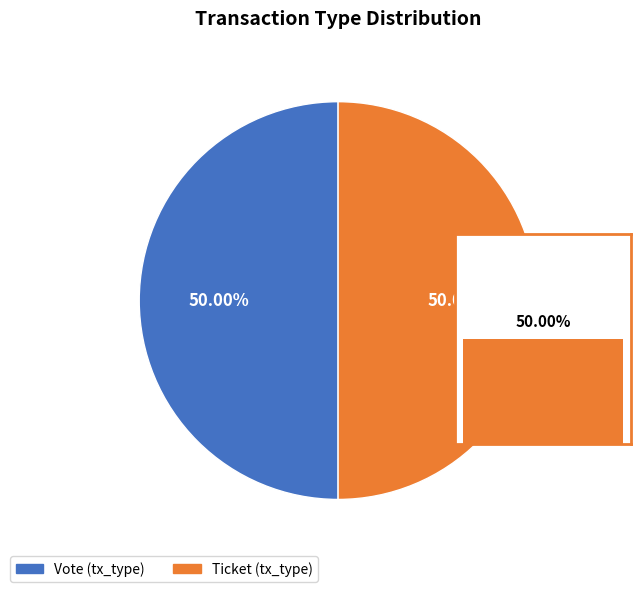

To the nearest percent, what is the combined percentage of Ticket and Vote?

100%